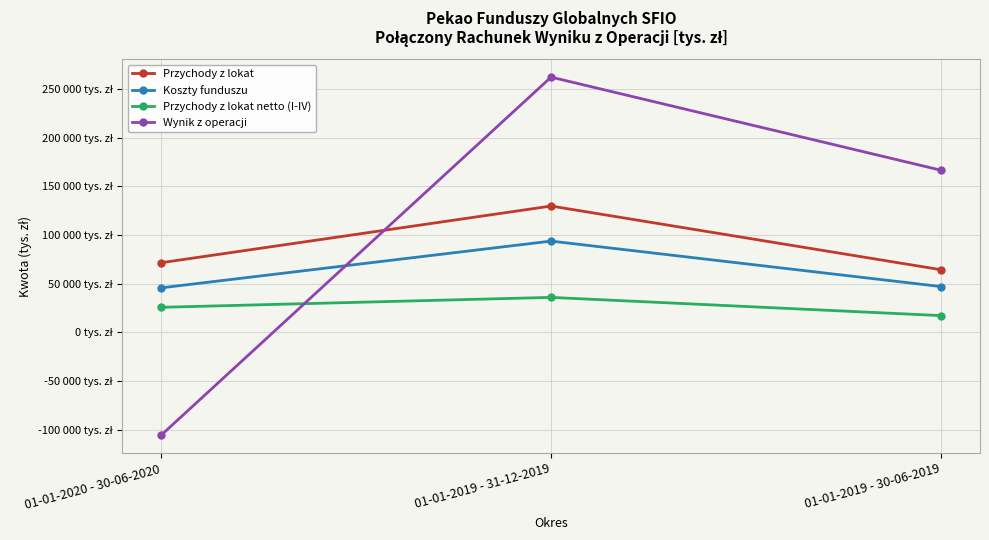

Does the chart have visible grid lines?

Yes